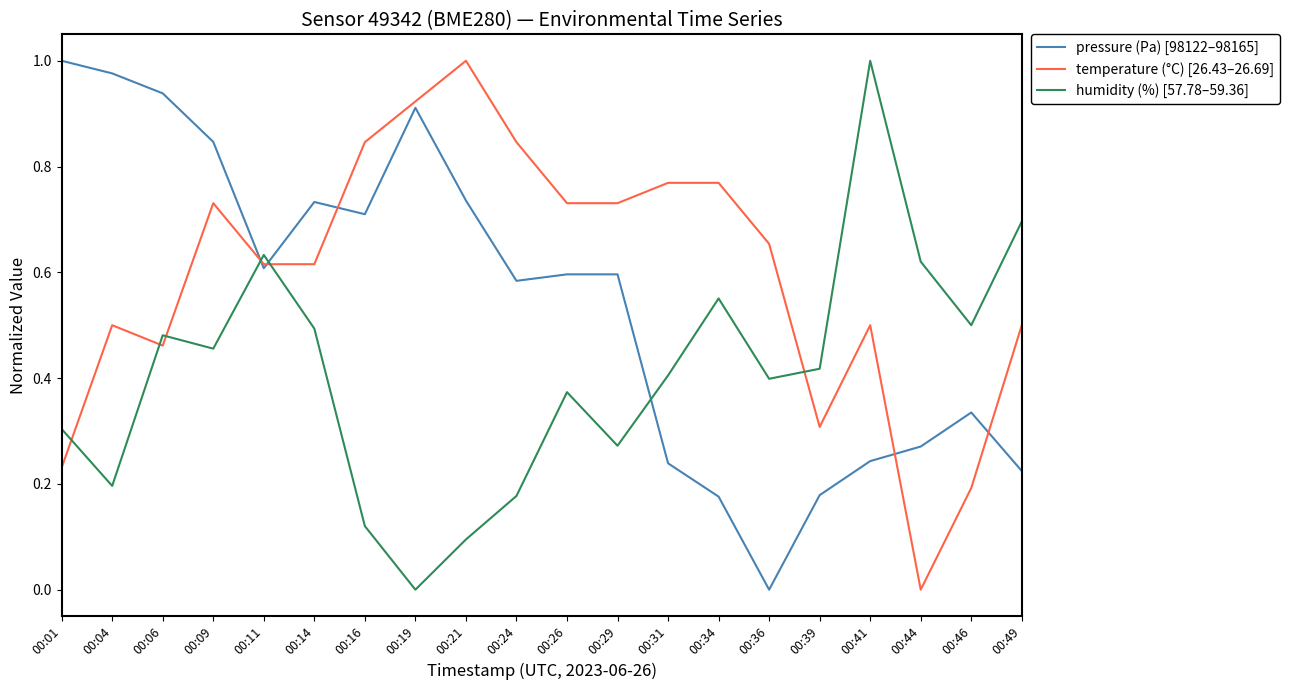

At which label does temperature (°C) [26.43–26.69] reach its minimum?

00:44